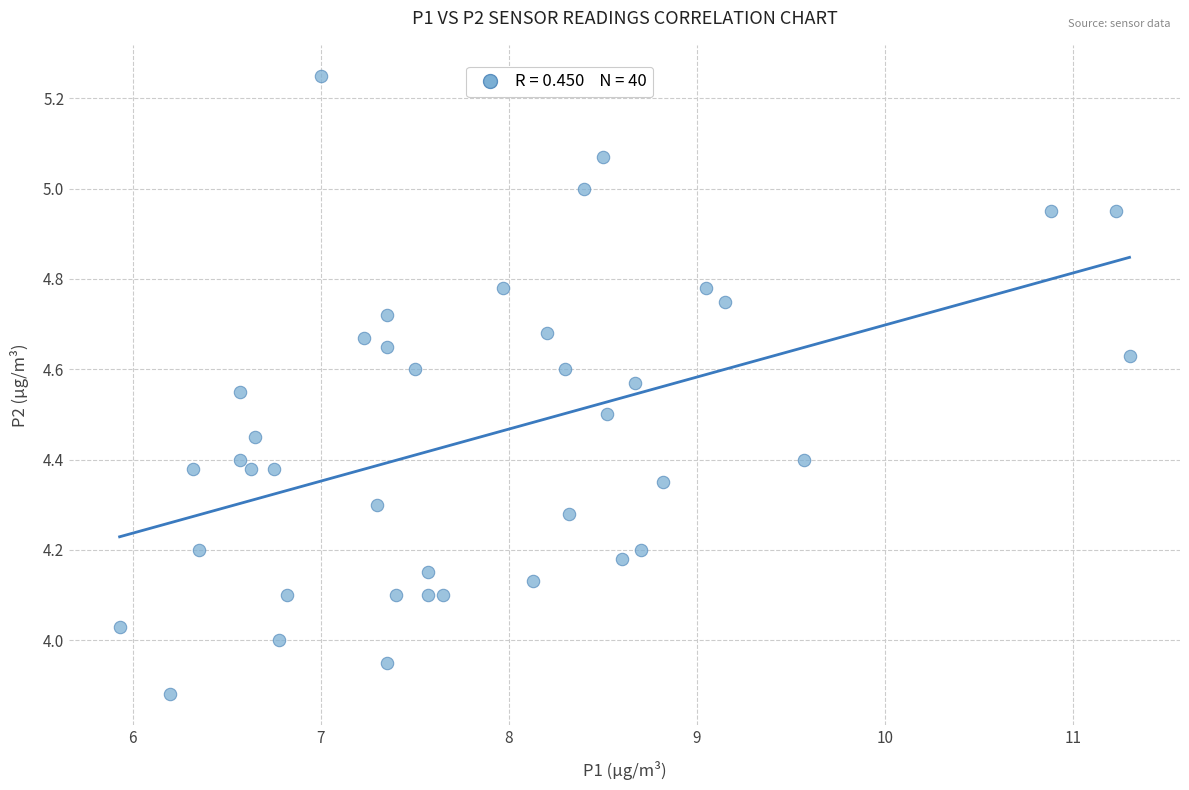

What is the range of Y values (max minus min)?

1.4